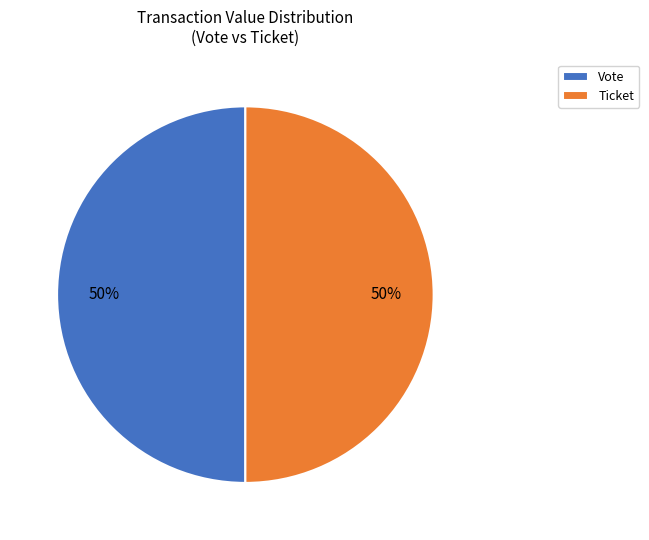

What is the ratio of the value at Ticket to the value at Vote?

1.0